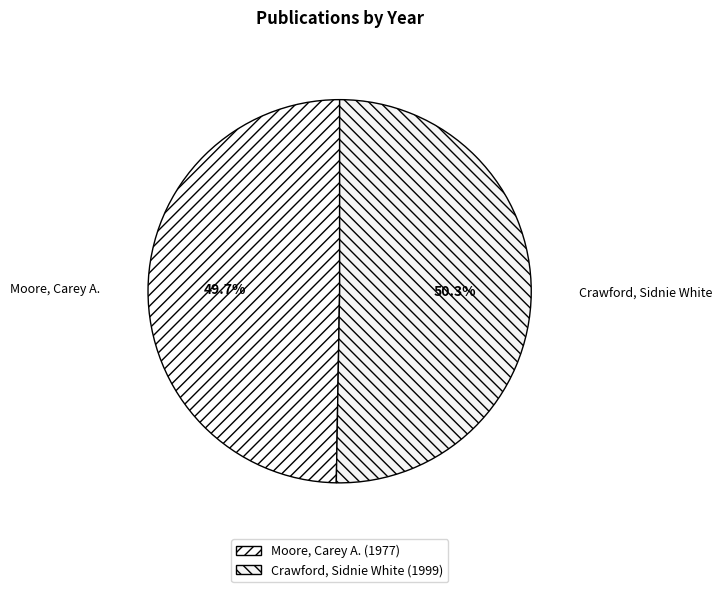

To the nearest percent, what is the difference between the largest and smallest slice percentages?

1%